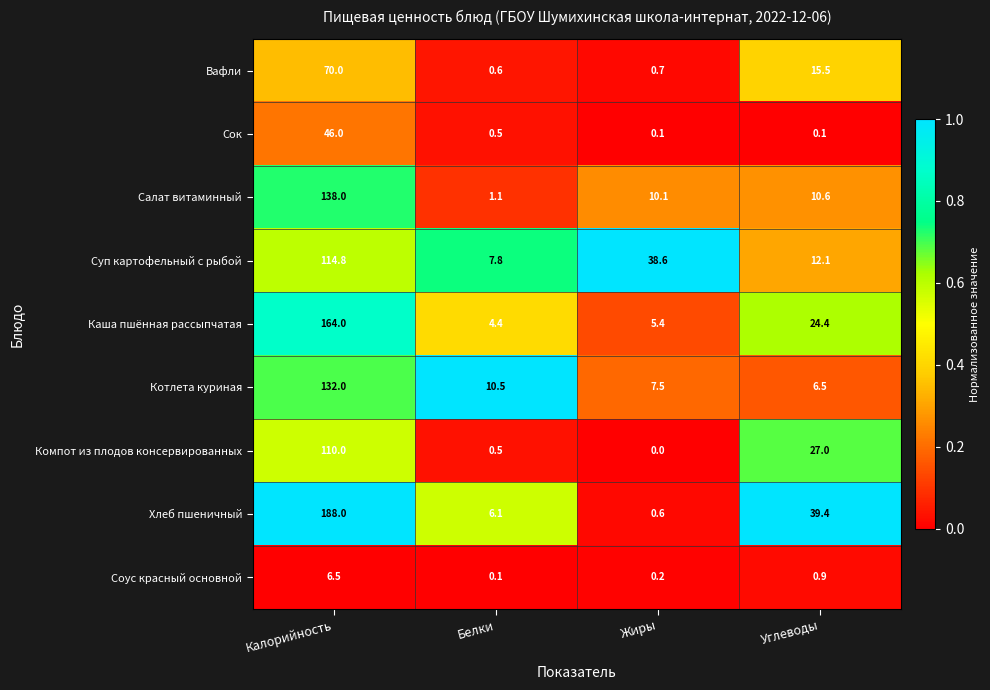

Rank the series by their maximum value, from highest to lowest.

Хлеб пшеничный, Каша пшённая рассыпчатая, Салат витаминный, Котлета куриная, Суп картофельный с рыбой, Компот из плодов консервированных, Вафли, Сок, Соус красный основной